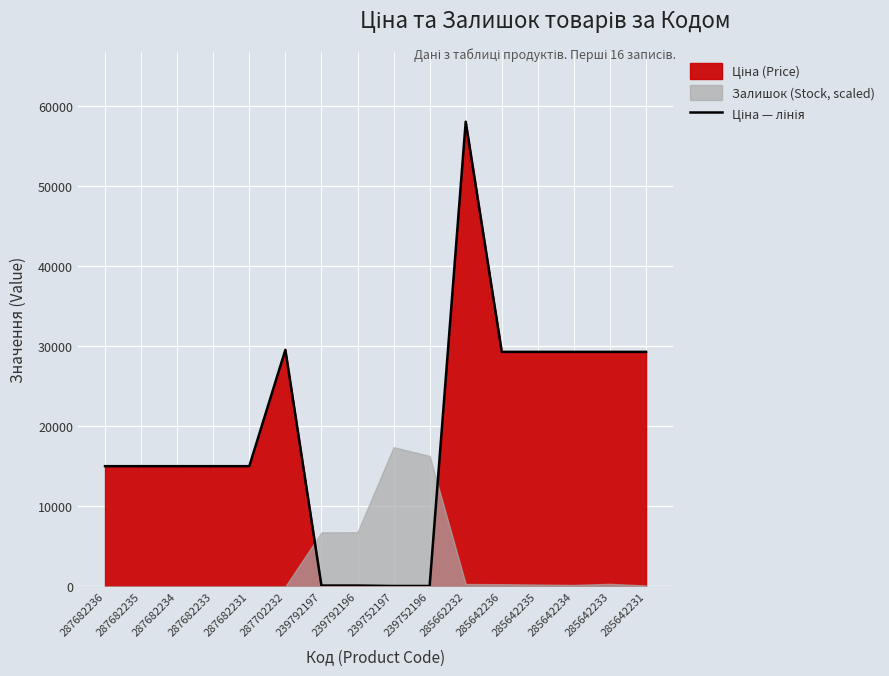

Which label corresponds to the largest value in the chart?

285662232